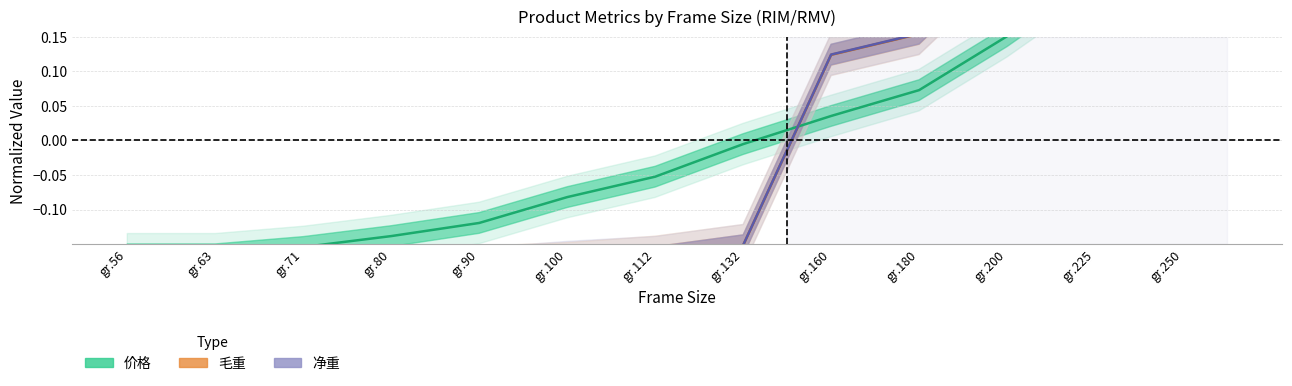

Count the number of data series in this chart.

3